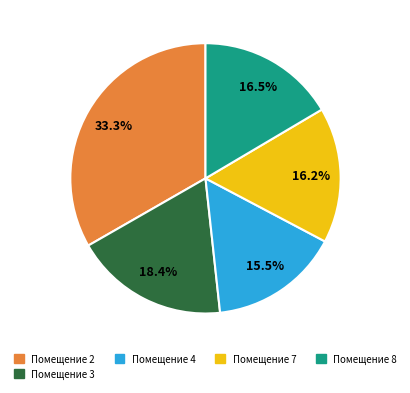

Count the number of slices in the pie.

5